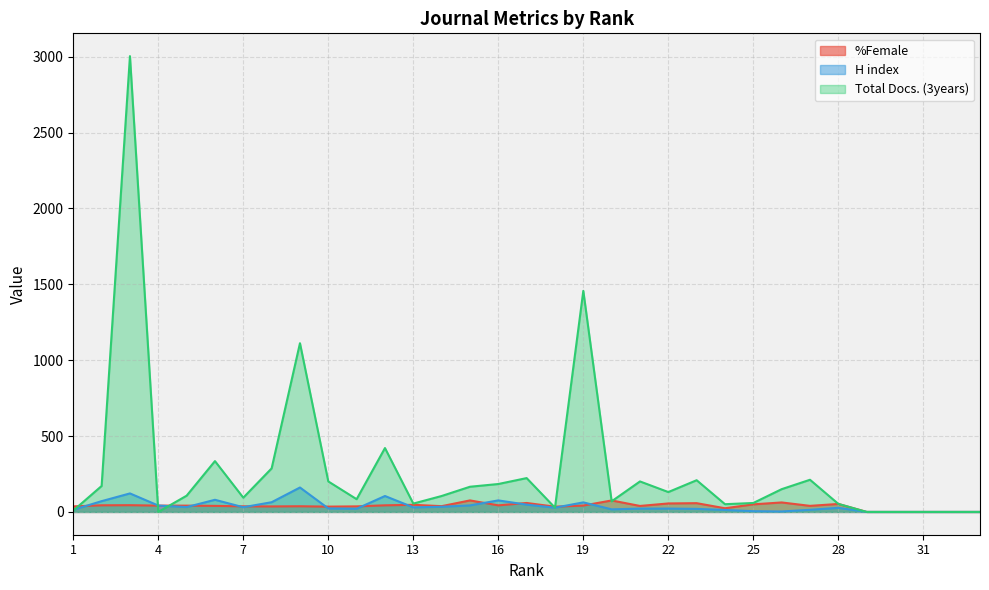

How many times do Total Docs. (3years) and H index cross each other?

3